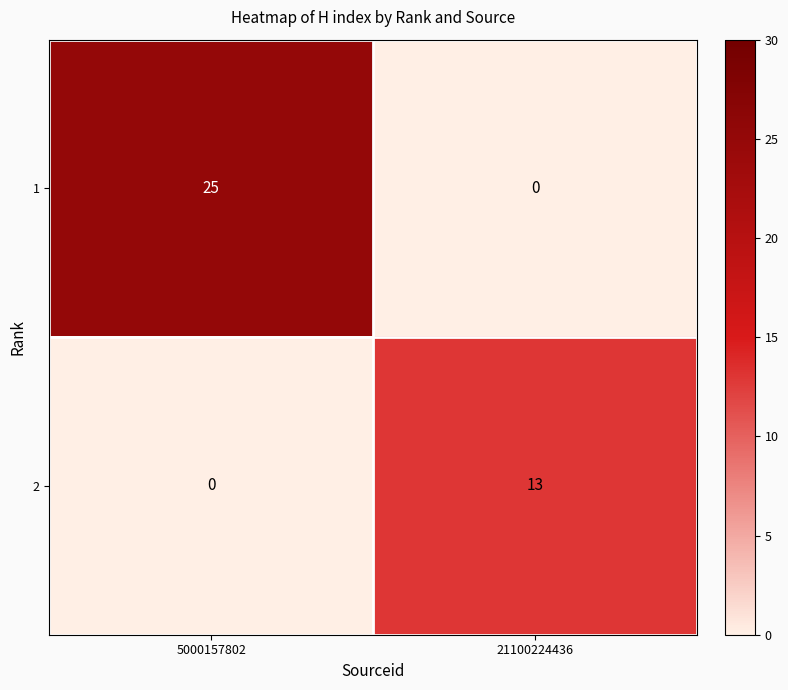

How many distinct data groups are displayed?

2